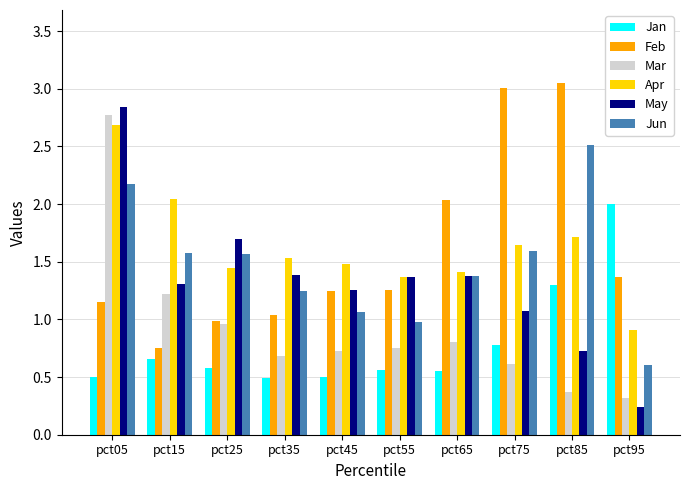

The May series shows 1.4 at pct35. True or false?

True